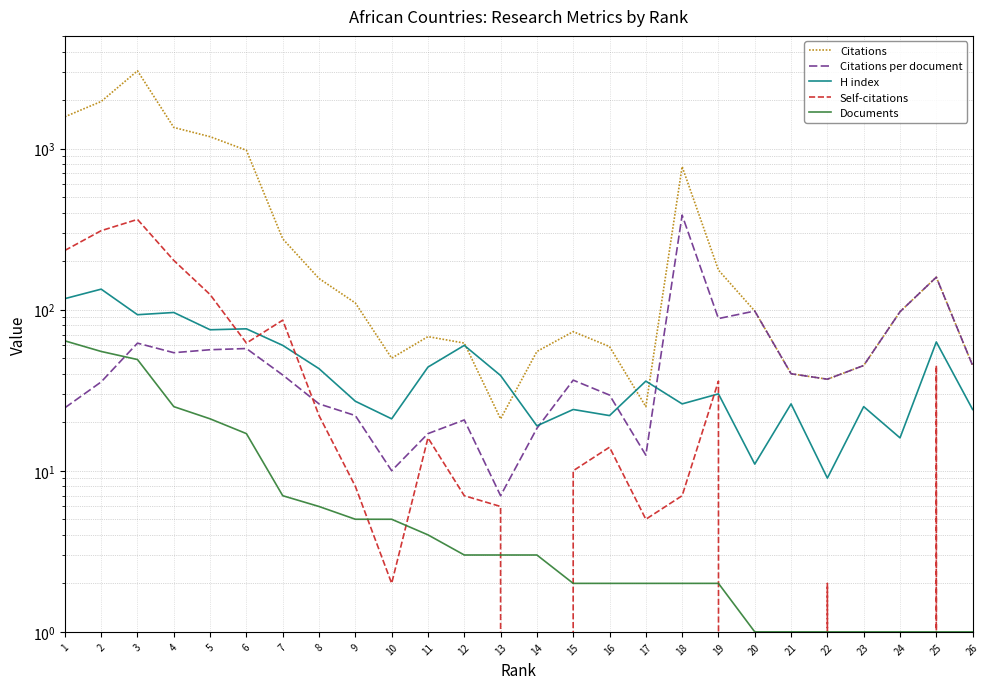

What is the greatest value displayed?

3035.0